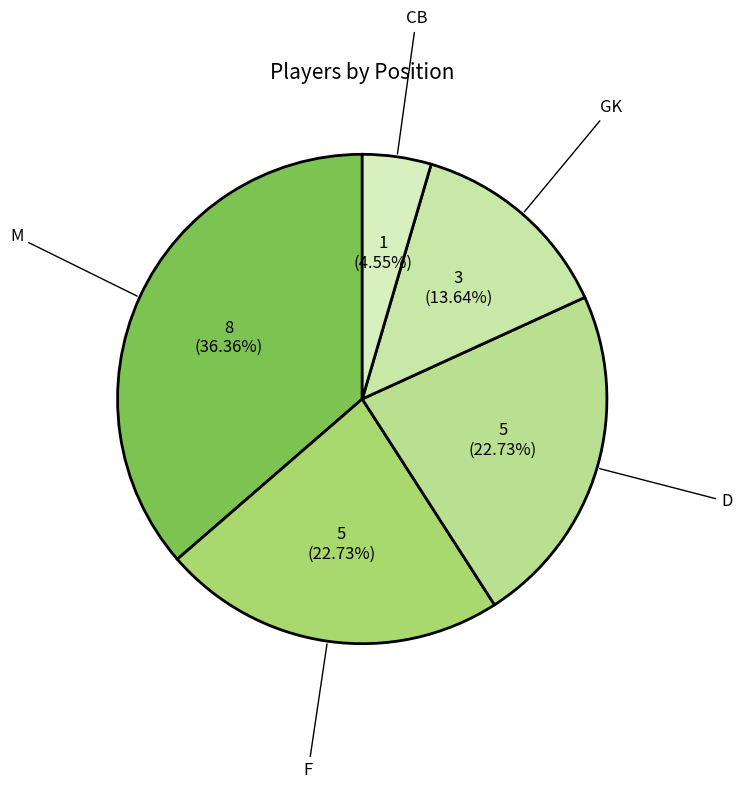

What percentage is the D slice, to the nearest percent?

23%